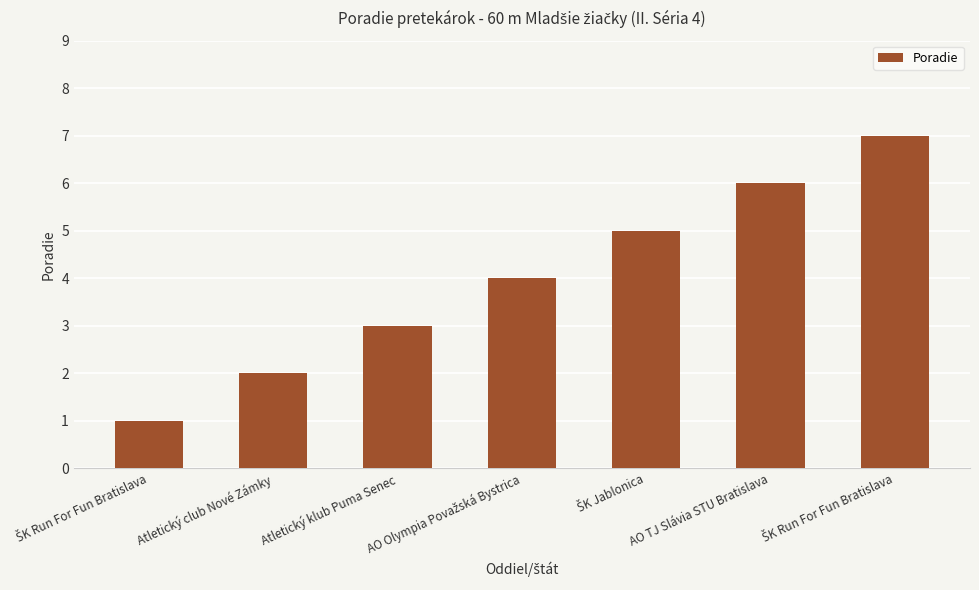

What is the average value?

4